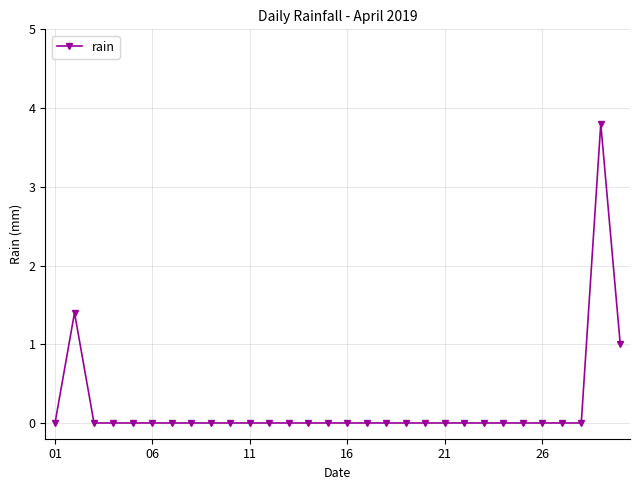

What is the difference between the maximum and minimum values?

3.8